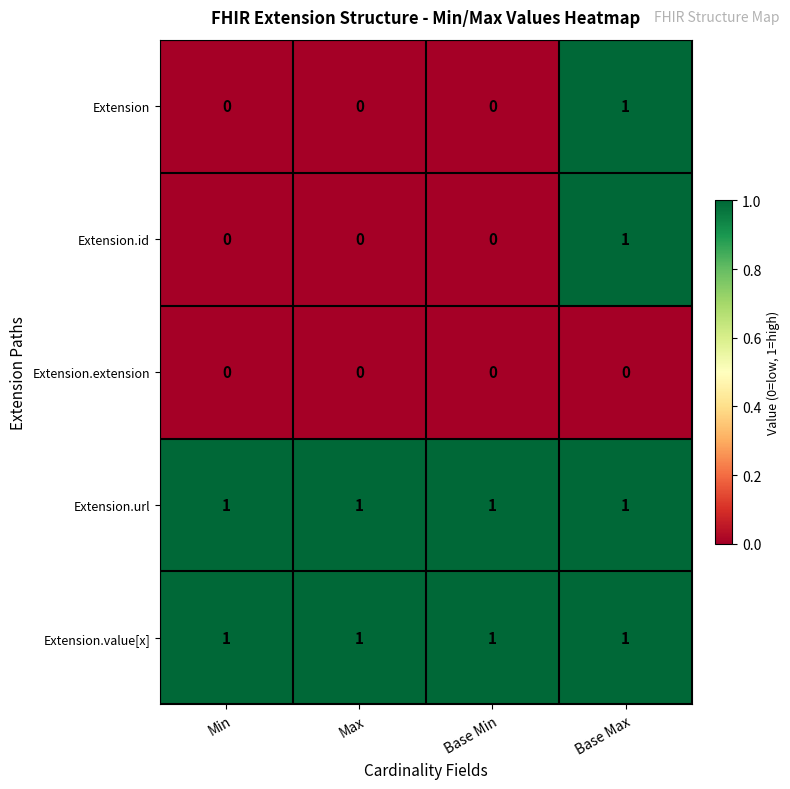

At which category is the sum across all series the highest?

Base Max